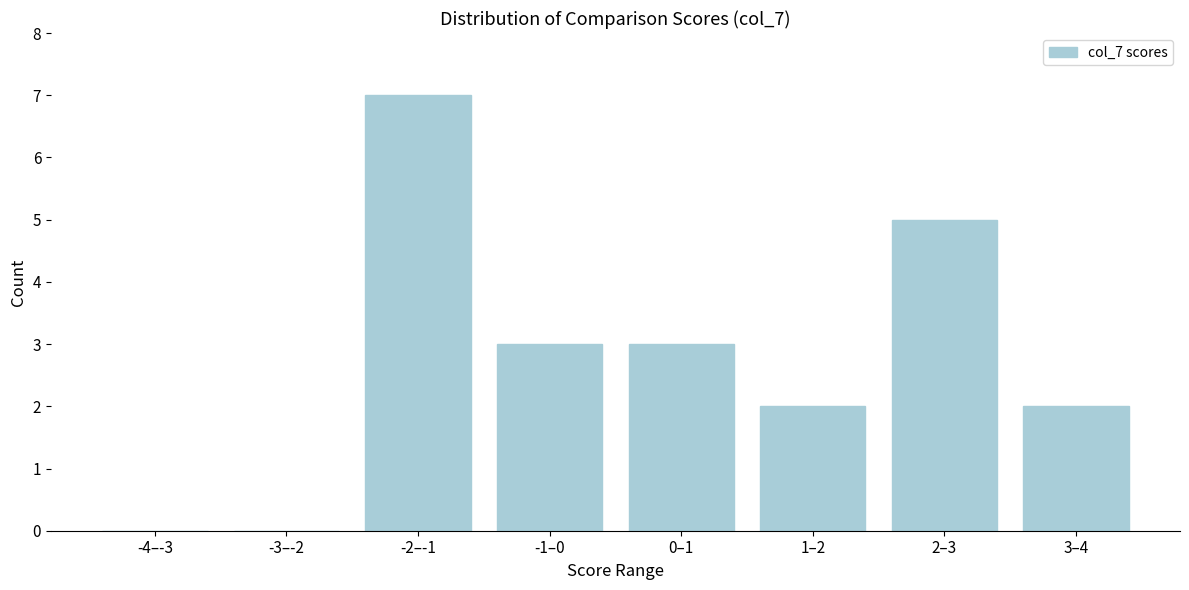

Reading right to left, extract all data points from this chart.

3–4=2	2–3=5	1–2=2	0–1=3	-1–0=3	-2–-1=7	-3–-2=0	-4–-3=0